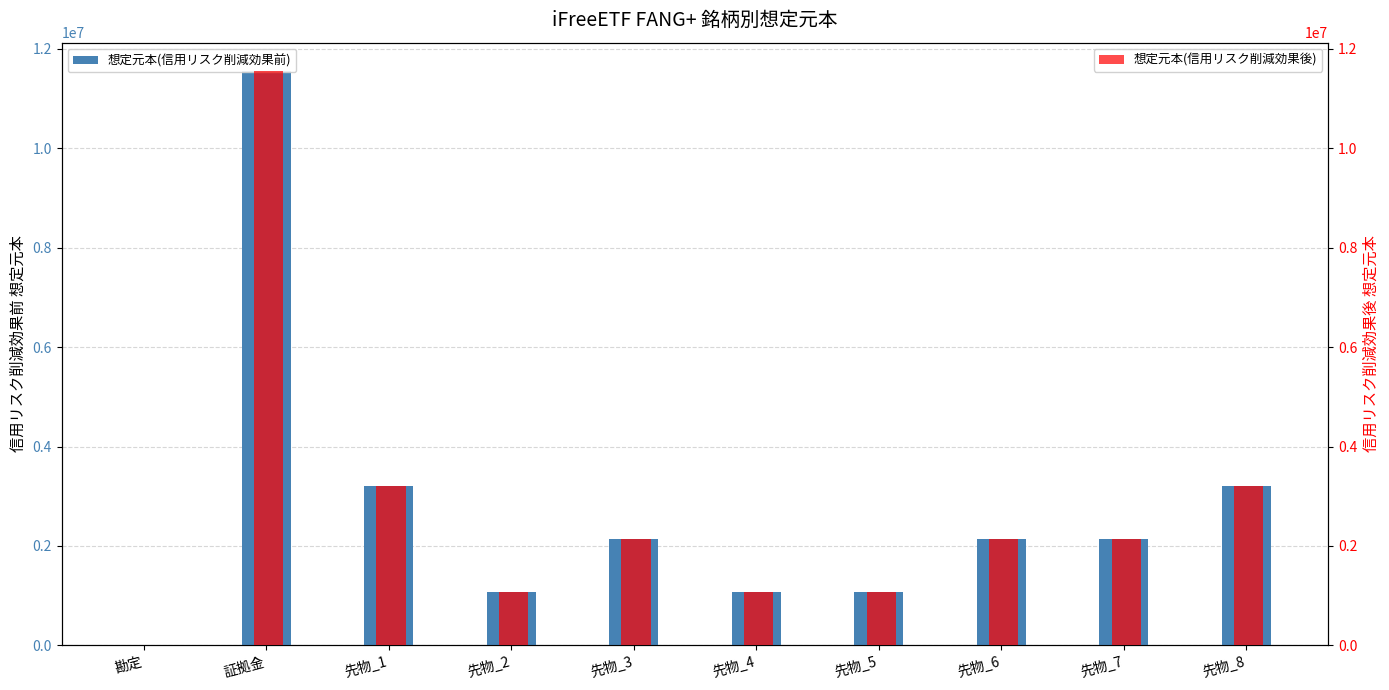

Which series changed the most between 証拠金 and 先物_4?

想定元本(信用リスク削減効果前)